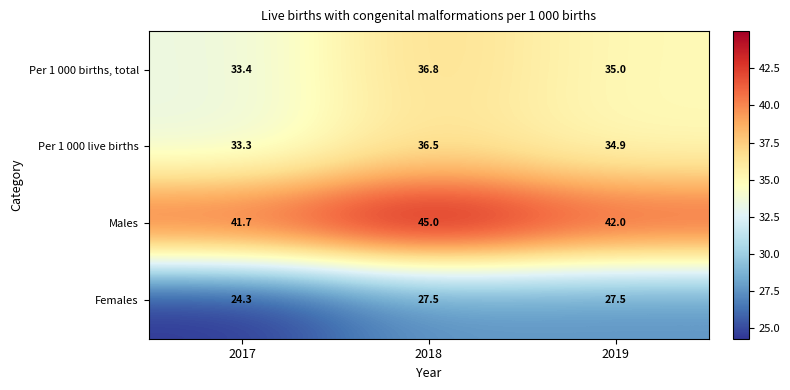

At which category does the chart reach its minimum across all series?

2017